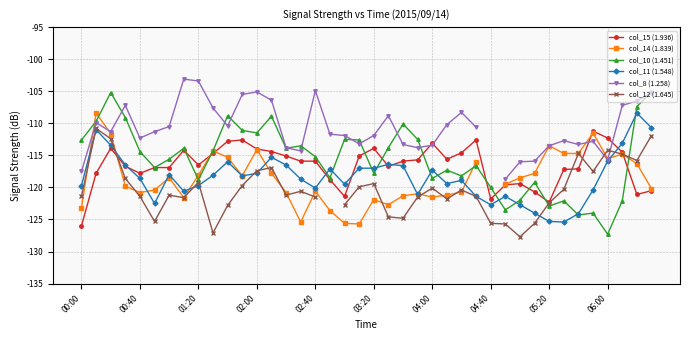

What is the lowest value of the col_10 (1.451) series?

-127.3